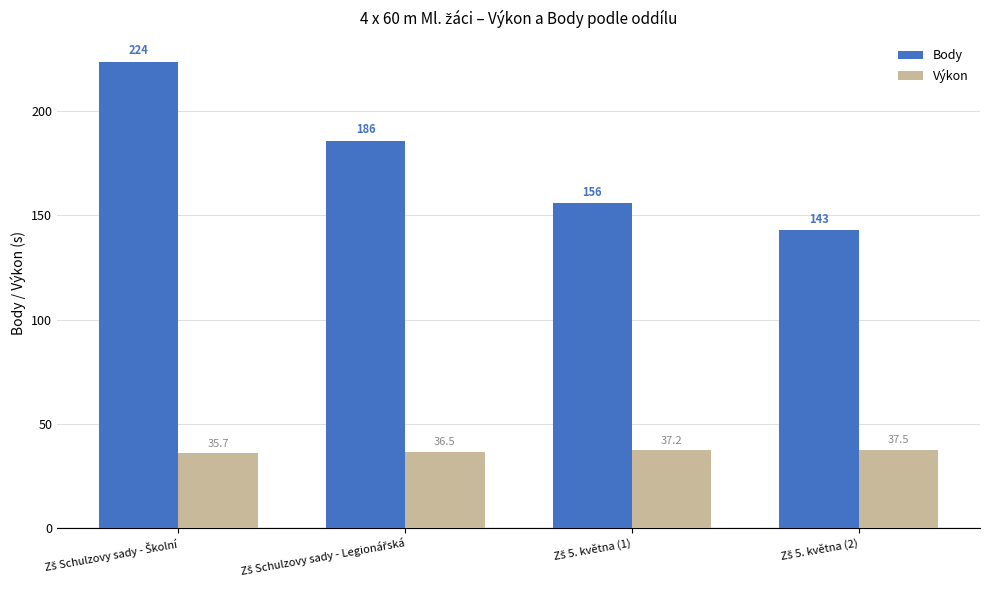

Reading right to left, what are all the values shown in this chart?

Body: 143.0	156.0	186.0	224.0
Výkon: 37.5	37.2	36.5	35.7